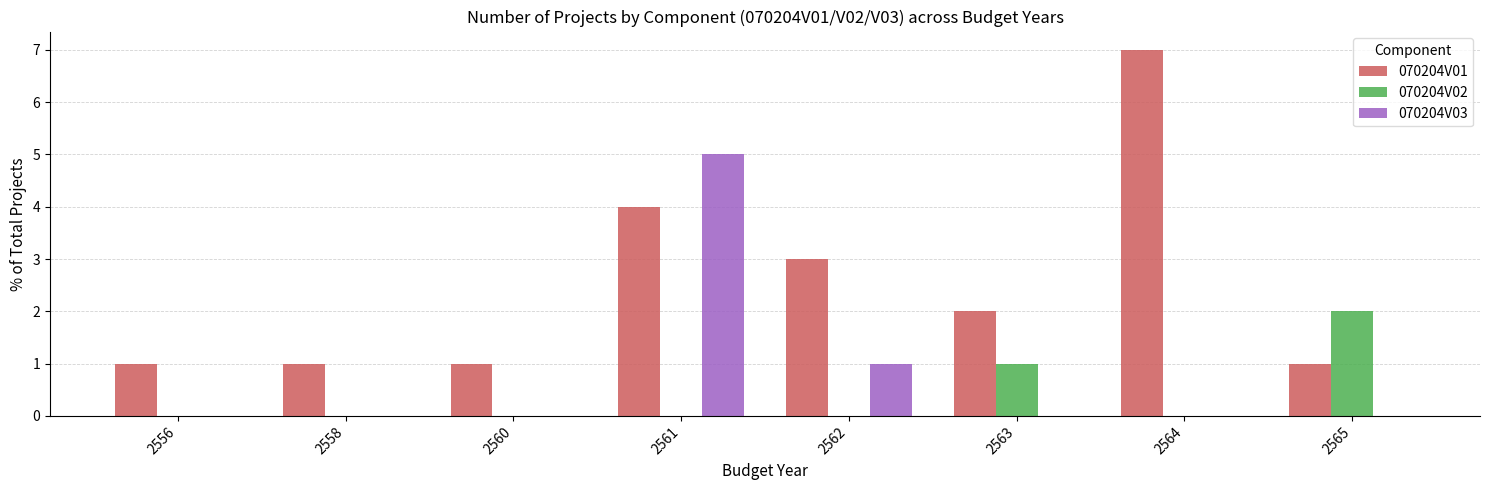

Is the value of 070204V02 at 2560 greater than the value of 070204V03 at 2562?

No